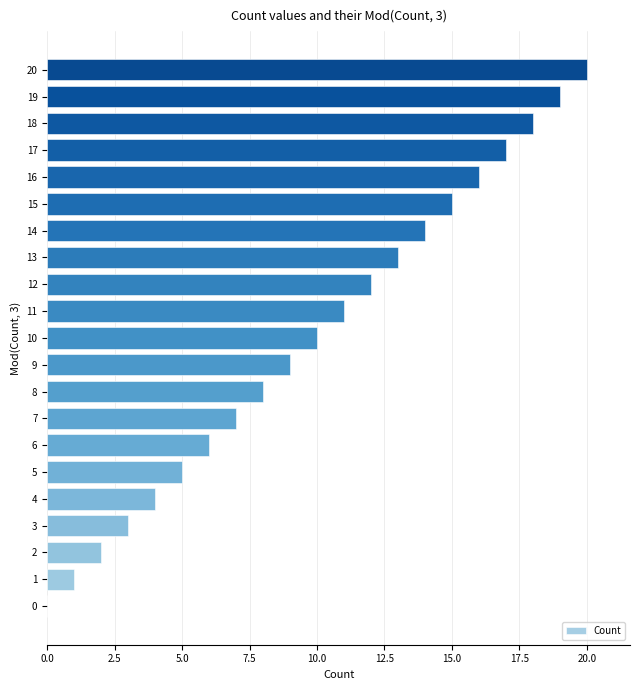

Are the bars grouped side by side (vs. stacked)?

No